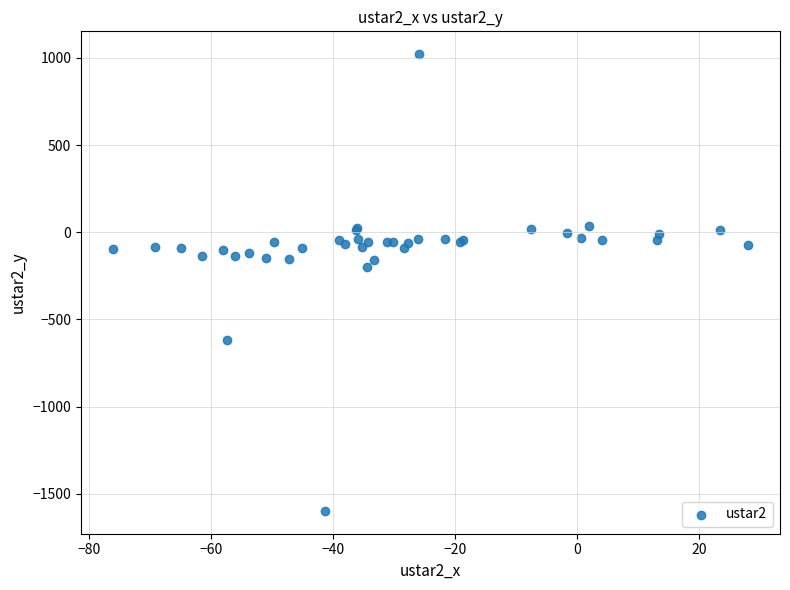

What Y value in the scatter plot is closest to -288?

-201.0